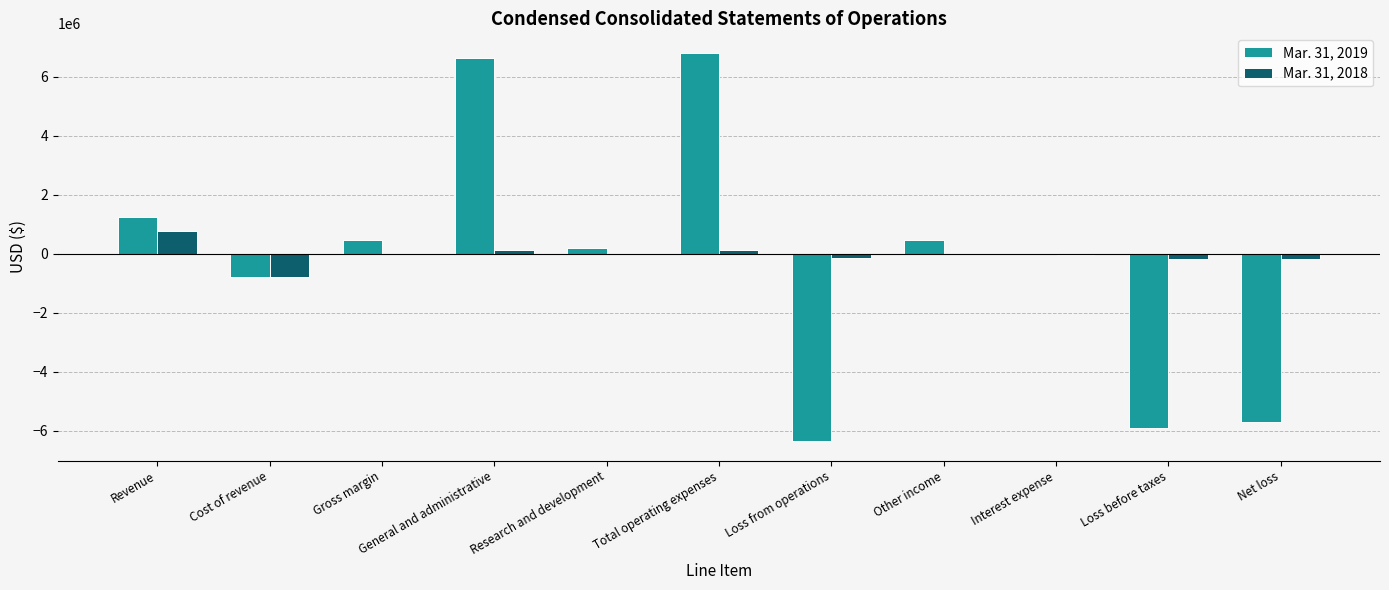

True or false: Mar. 31, 2018 has a value of -793225 at Cost of revenue.

True